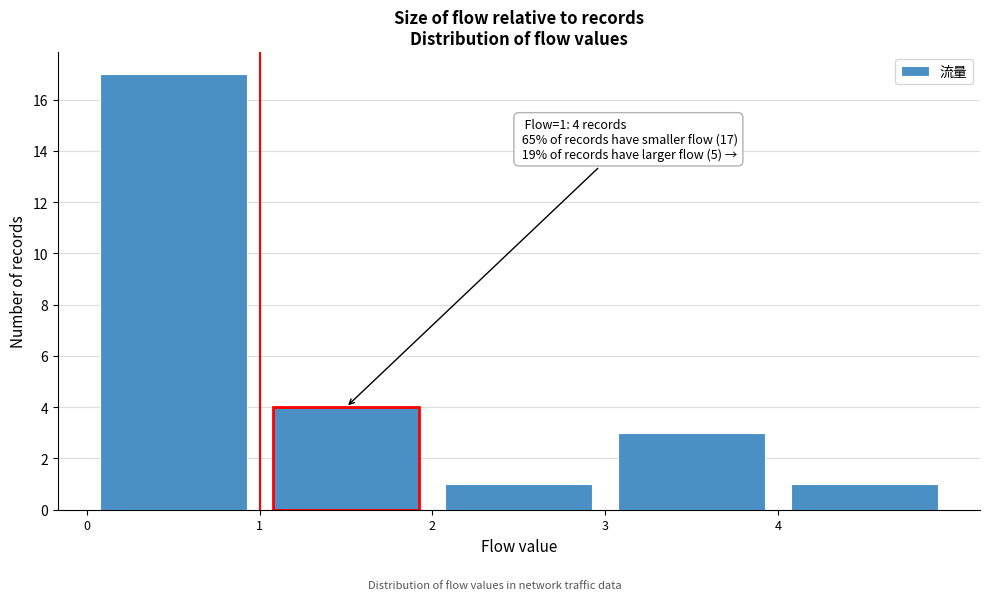

Over which range of the x-axis is the bar tallest?

0 to 1